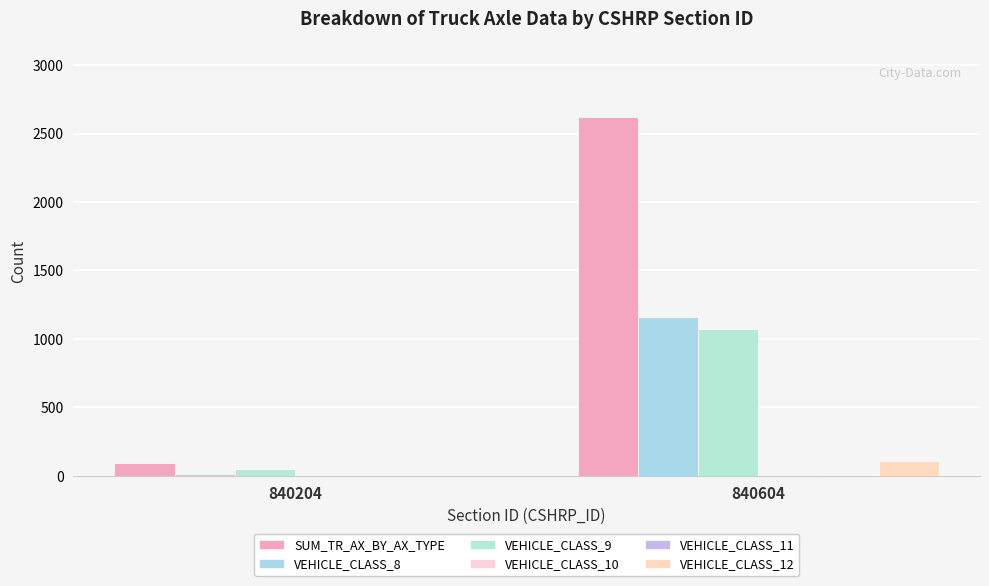

Is the value of SUM_TR_AX_BY_AX_TYPE at 840204 greater than the value of VEHICLE_CLASS_8 at 840604?

No